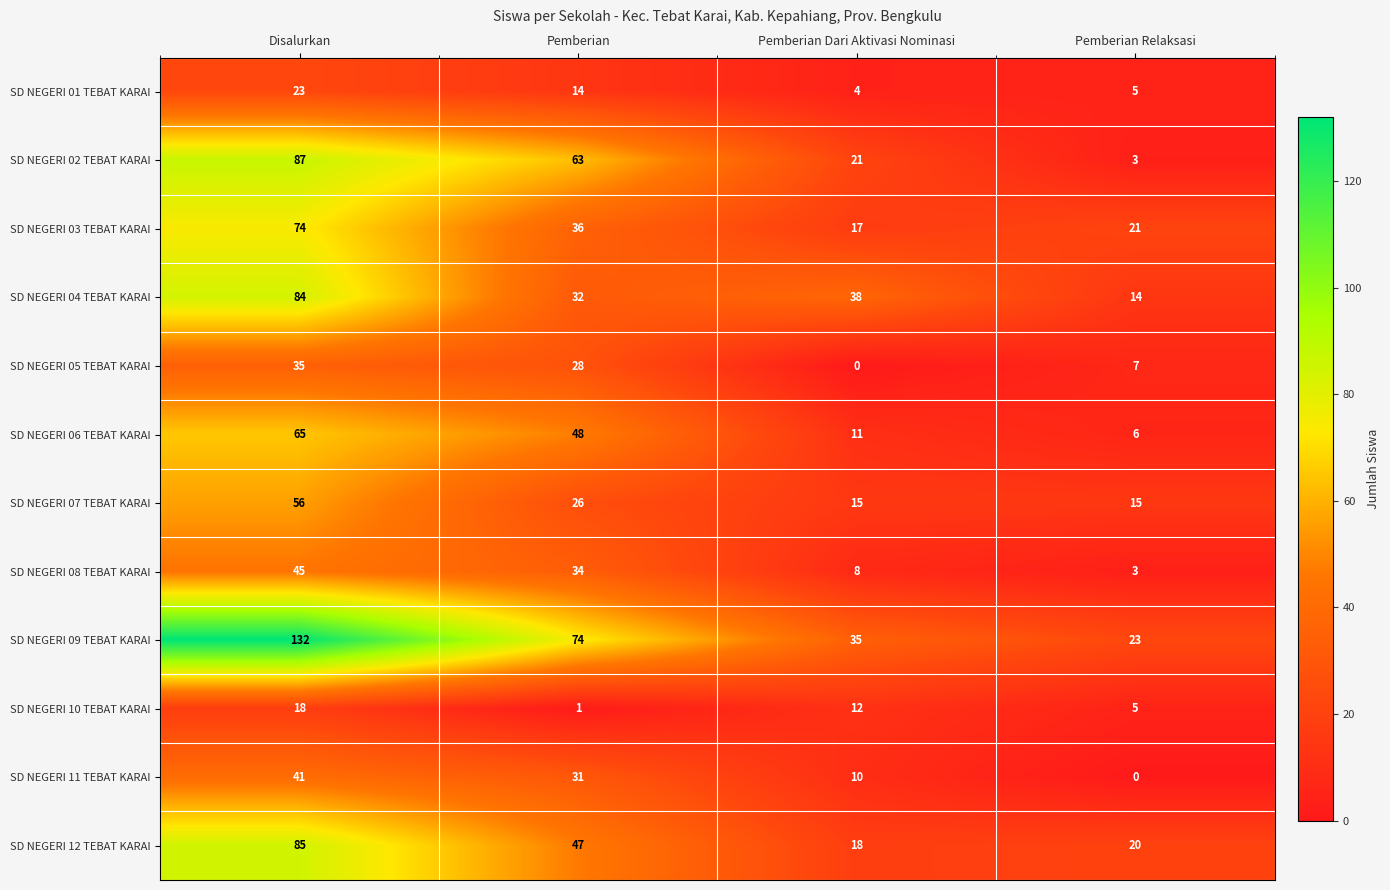

True or false: SD NEGERI 11 TEBAT KARAI has a value of 41 at Disalurkan.

True